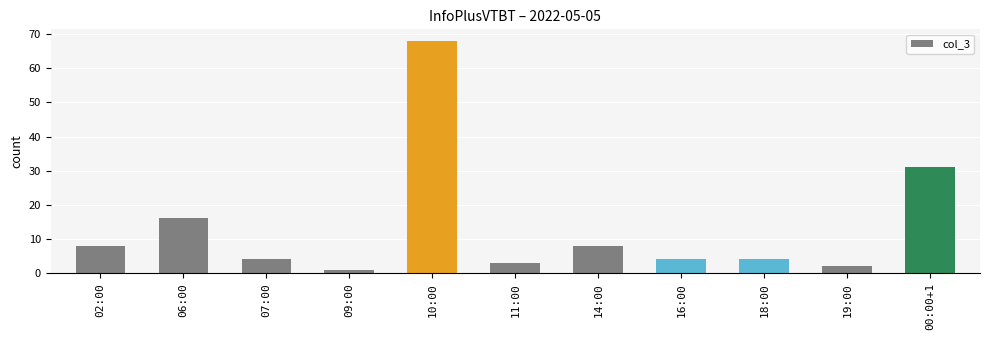

What position from the left is 07:00?

3